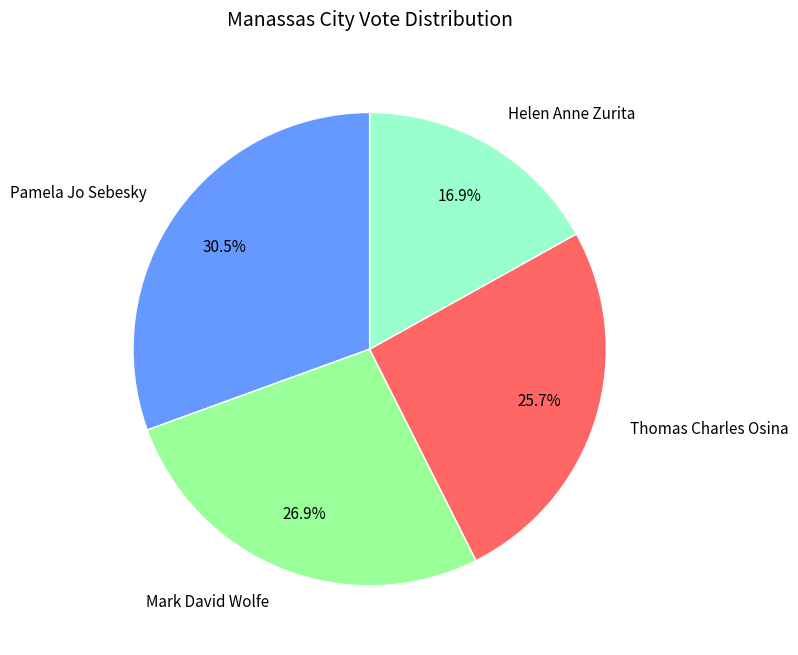

Does Thomas Charles Osina represent more than half of the total?

No